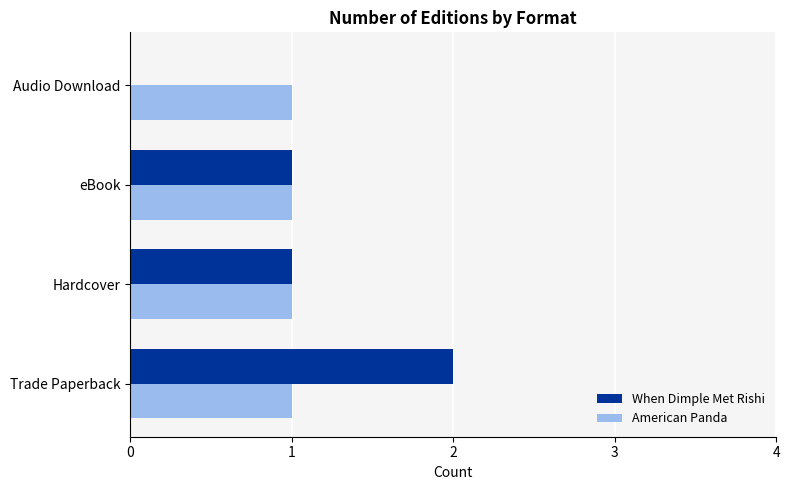

Count the When Dimple Met Rishi values in the range 1 to 2.

3